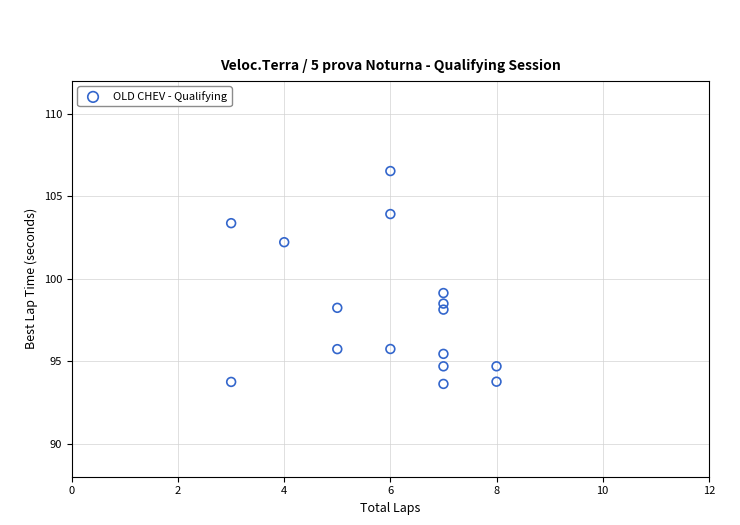

What is the range of X values (max minus min)?

5.0